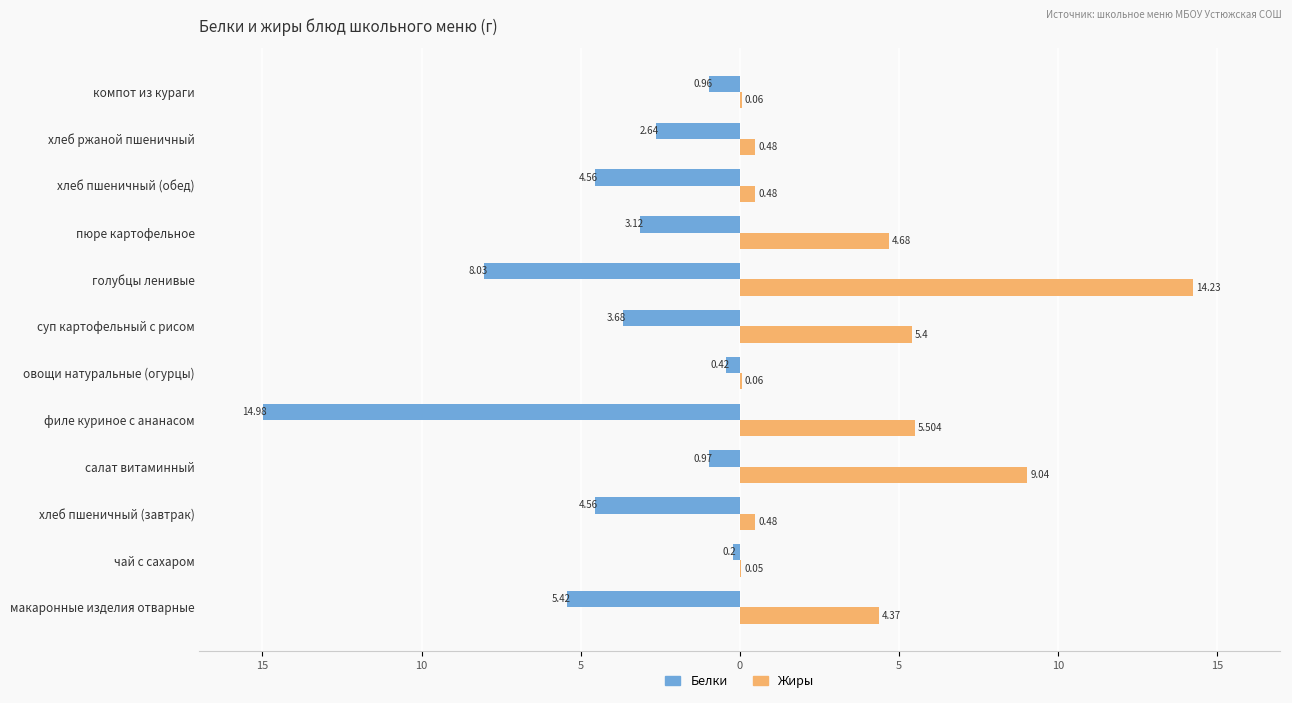

What are all the series names shown in the legend?

Белки, Жиры